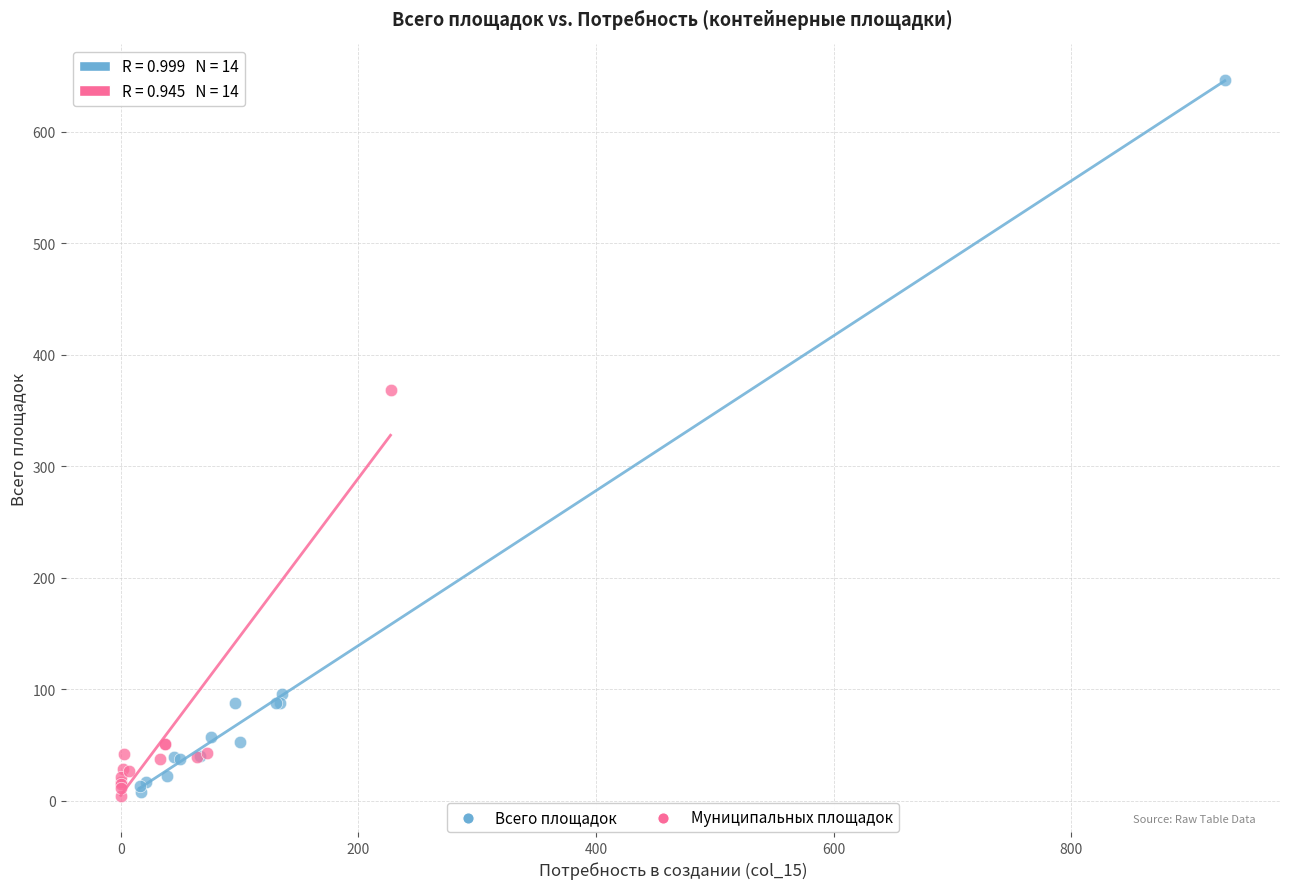

Which series has the widest spread of Y values?

Всего площадок